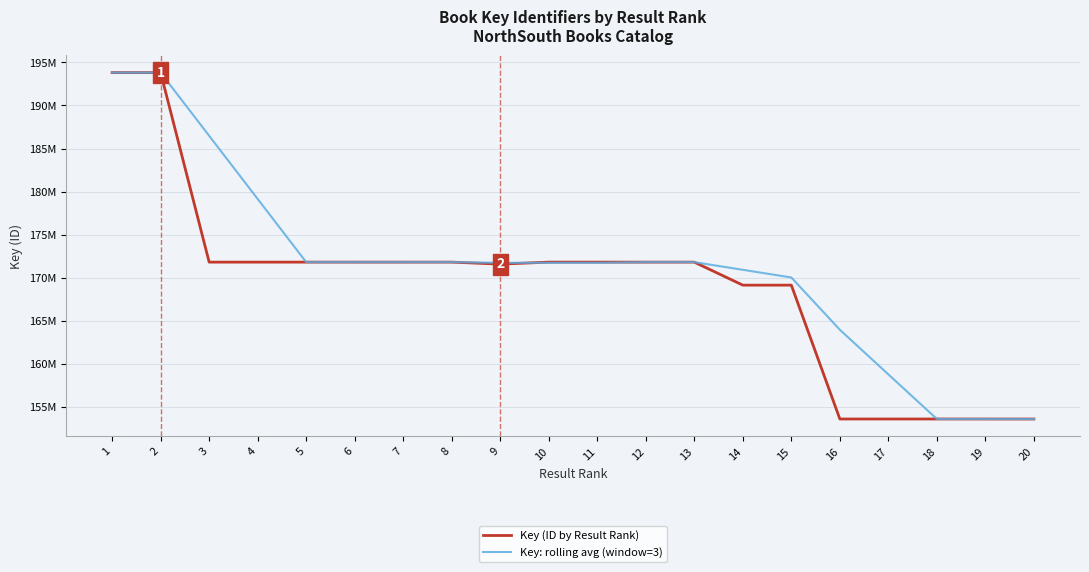

The Key (ID by Result Rank) series shows 171825602.0 at 10. True or false?

True